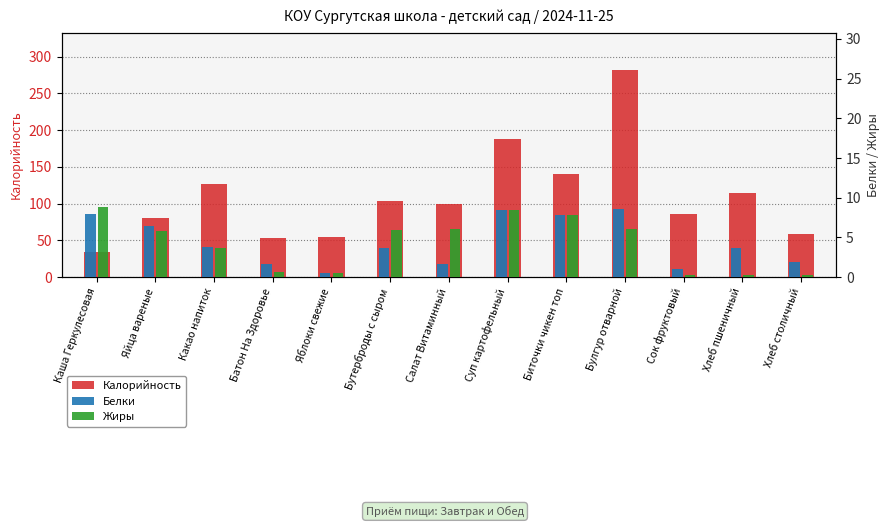

Is it true that Калорийность equals 140.2 at Булгур отварной?

False